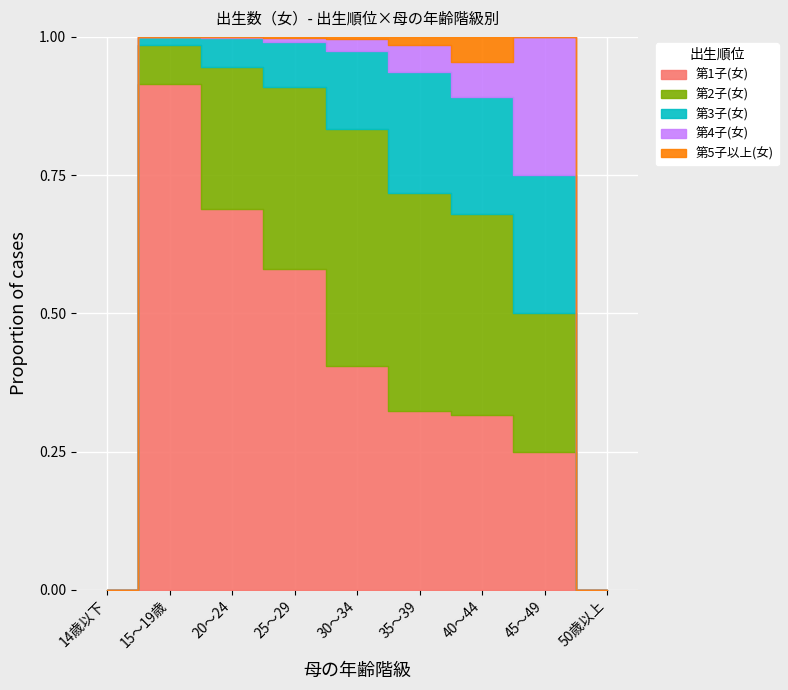

At which category is the sum across all series the highest?

30～34